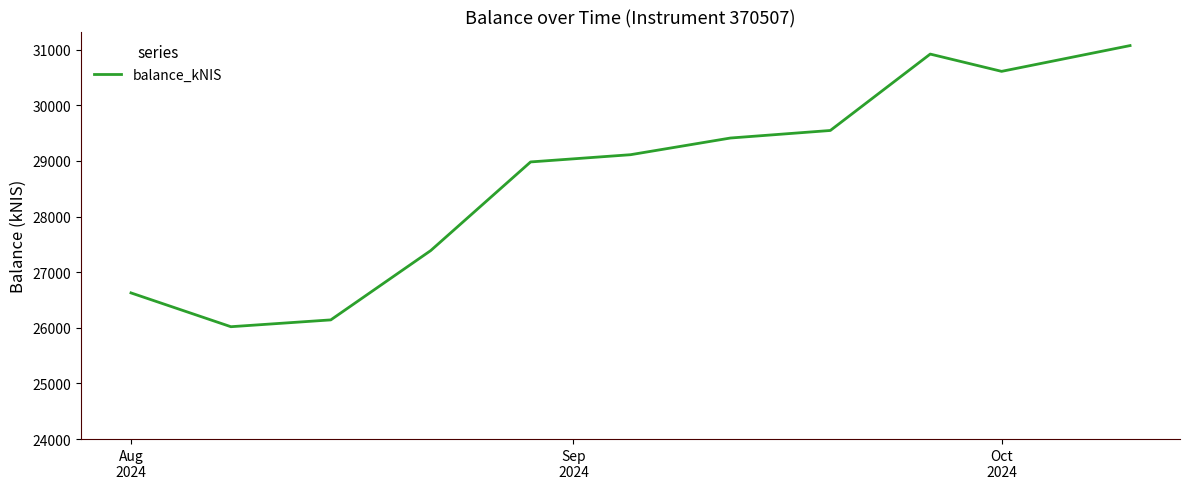

Does the chart display data point markers on the line(s)?

No